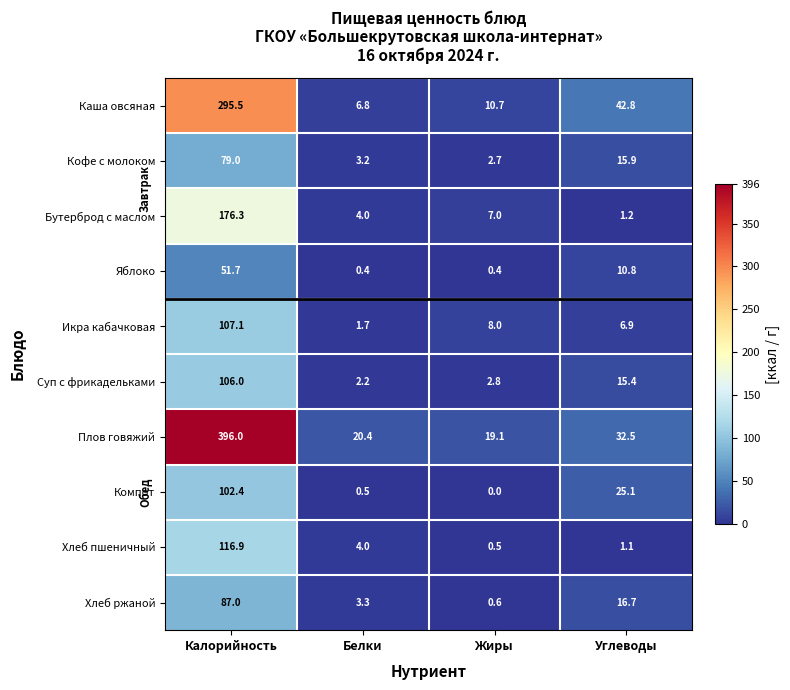

At which category is the sum across all series the highest?

Калорийность